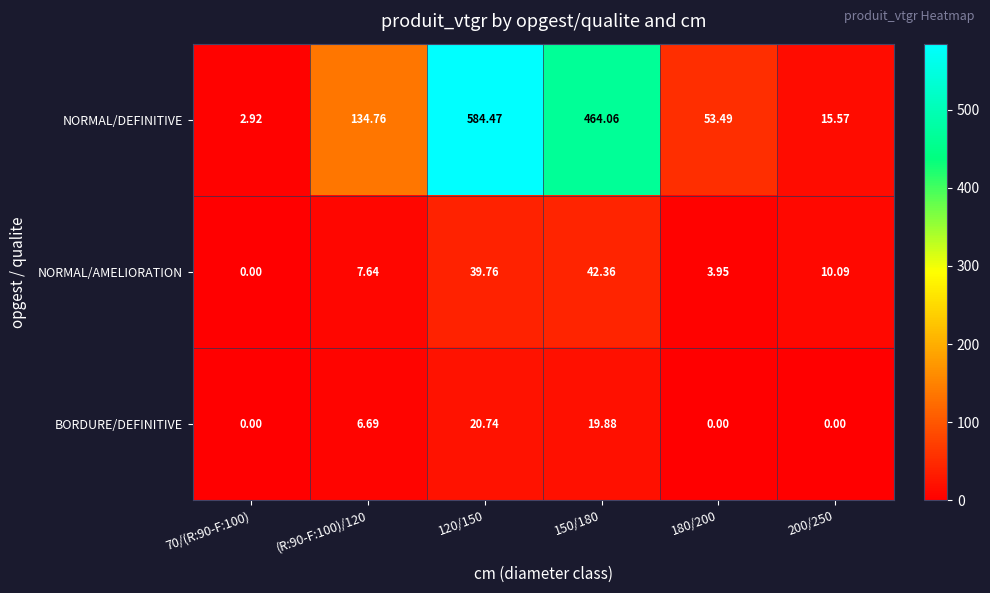

At how many categories does at least one series exceed 218?

2